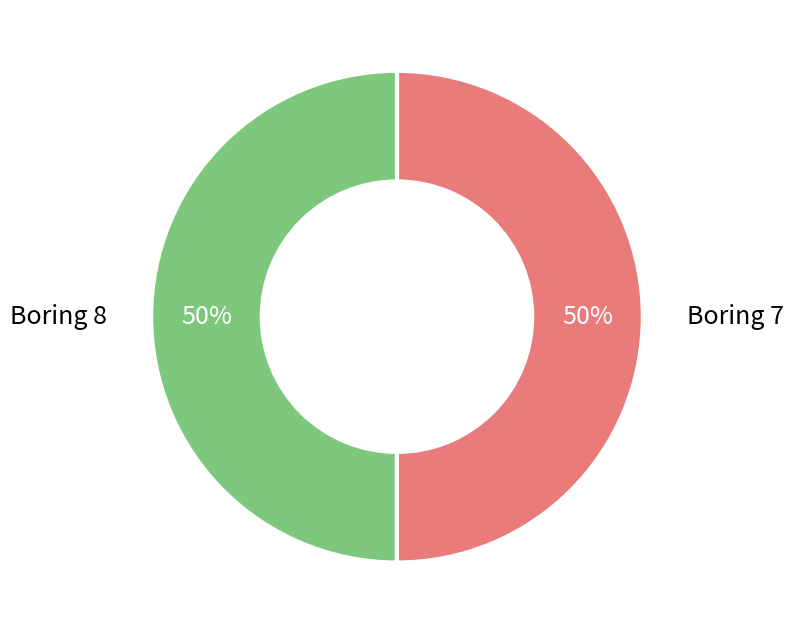

To the nearest percent, what is the average slice percentage?

50%